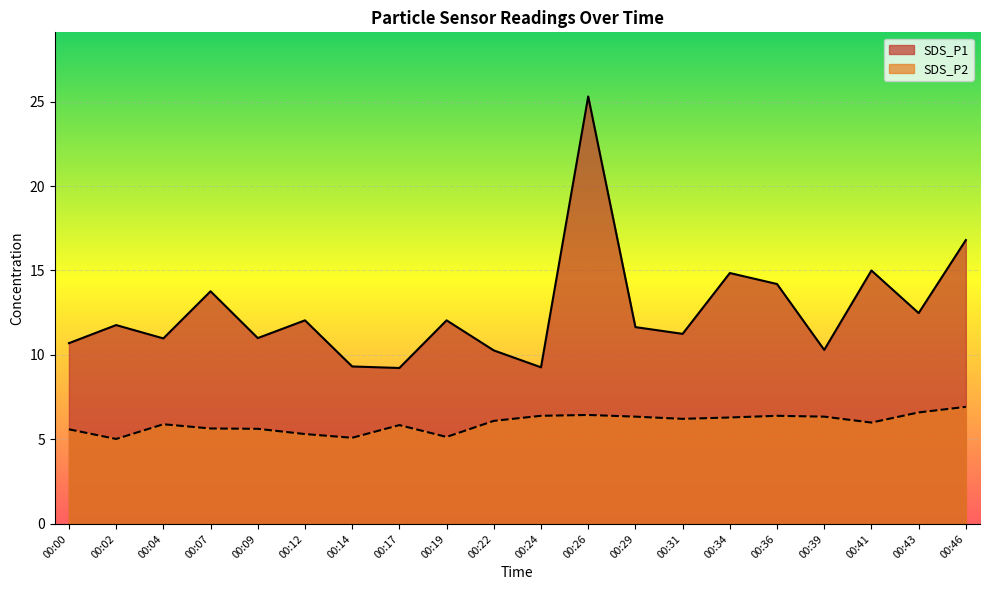

What are all the series names shown in the legend?

SDS_P1, SDS_P2